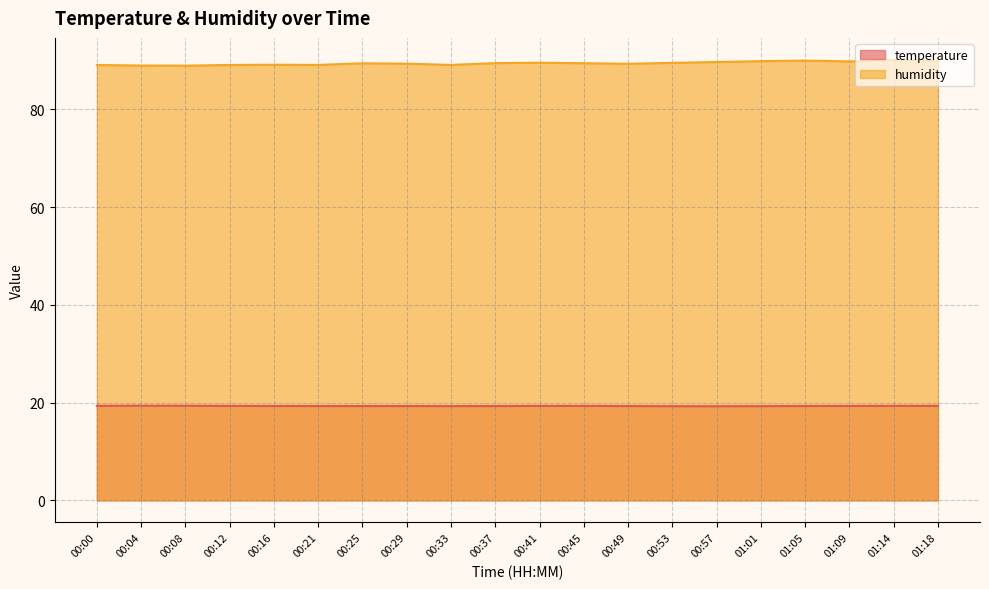

What is the label of the 3rd point from the right?

01:09